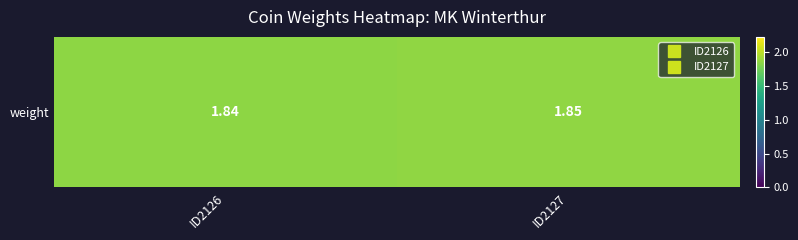

Which category has the highest value across all series?

ID2127